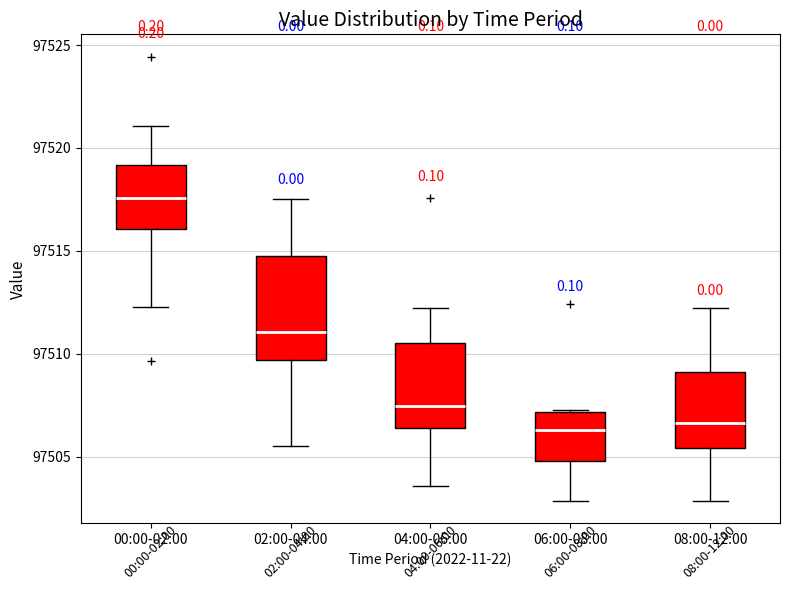

Reading left to right, read every box against the y-axis: the position of its median line, the range the box covers, and the ends of its whiskers. The values are not printed on the chart, so give them approximately, as read against the axis.

00:00-02:00: median 97517.5, box 97516.0 to 97519.0, whiskers 97512.5 to 97521.0
02:00-04:00: median 97511.0, box 97509.5 to 97514.5, whiskers 97505.5 to 97517.5
04:00-06:00: median 97507.5, box 97506.5 to 97510.5, whiskers 97503.5 to 97512.0
06:00-08:00: median 97506.5, box 97505.0 to 97507.0, whiskers 97503.0 to 97507.5
08:00-12:00: median 97506.5, box 97505.5 to 97509.0, whiskers 97503.0 to 97512.0